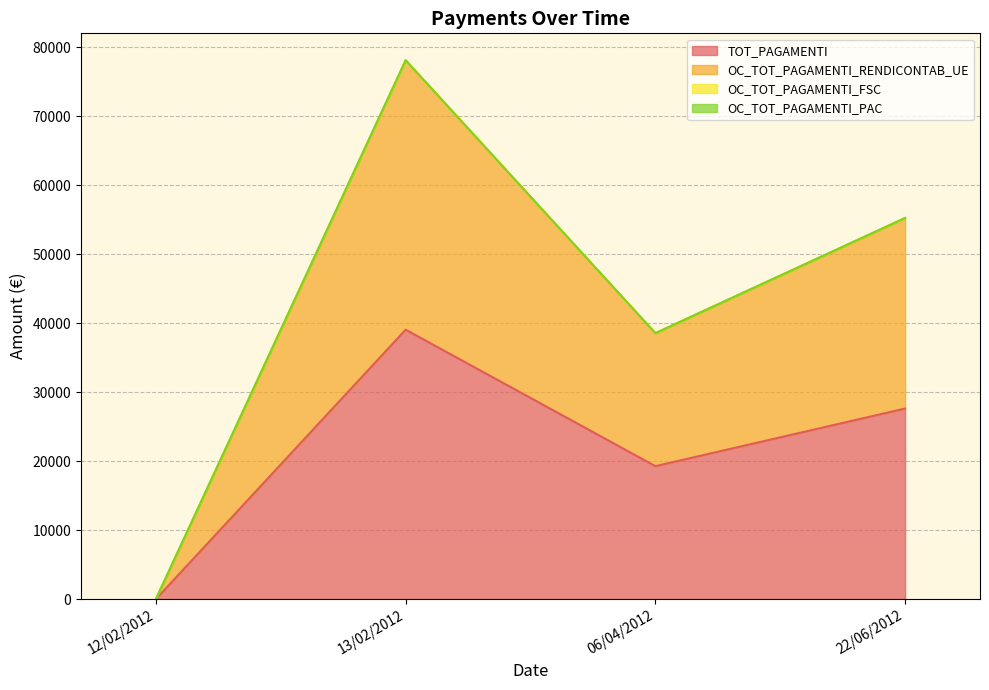

At 12/02/2012, list the series in order from largest to smallest.

TOT_PAGAMENTI, OC_TOT_PAGAMENTI_RENDICONTAB_UE